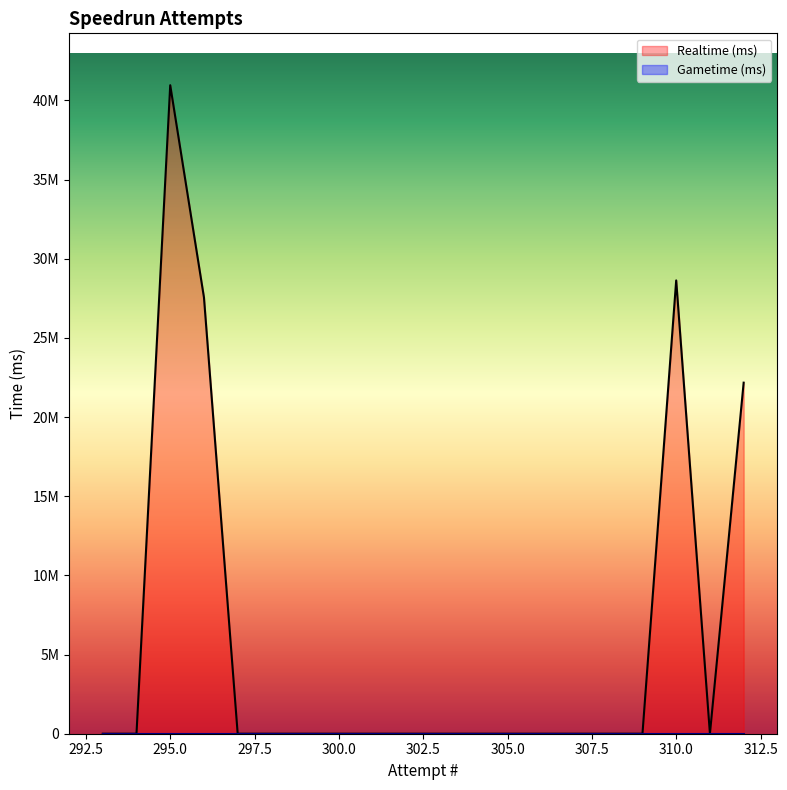

Which category has the lowest value across all series?

311